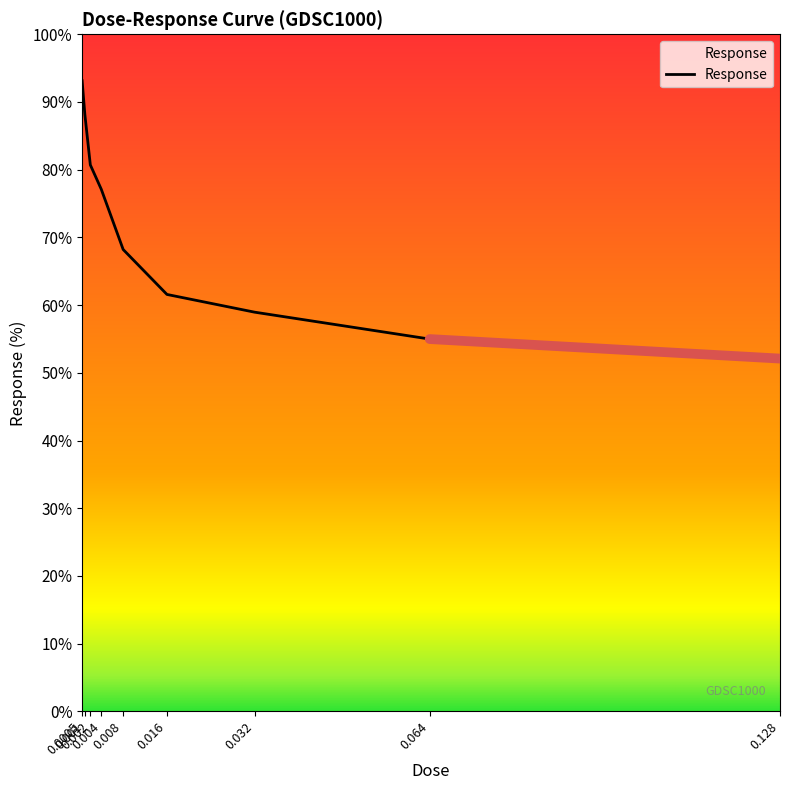

Read the value at 0.008.

68.2